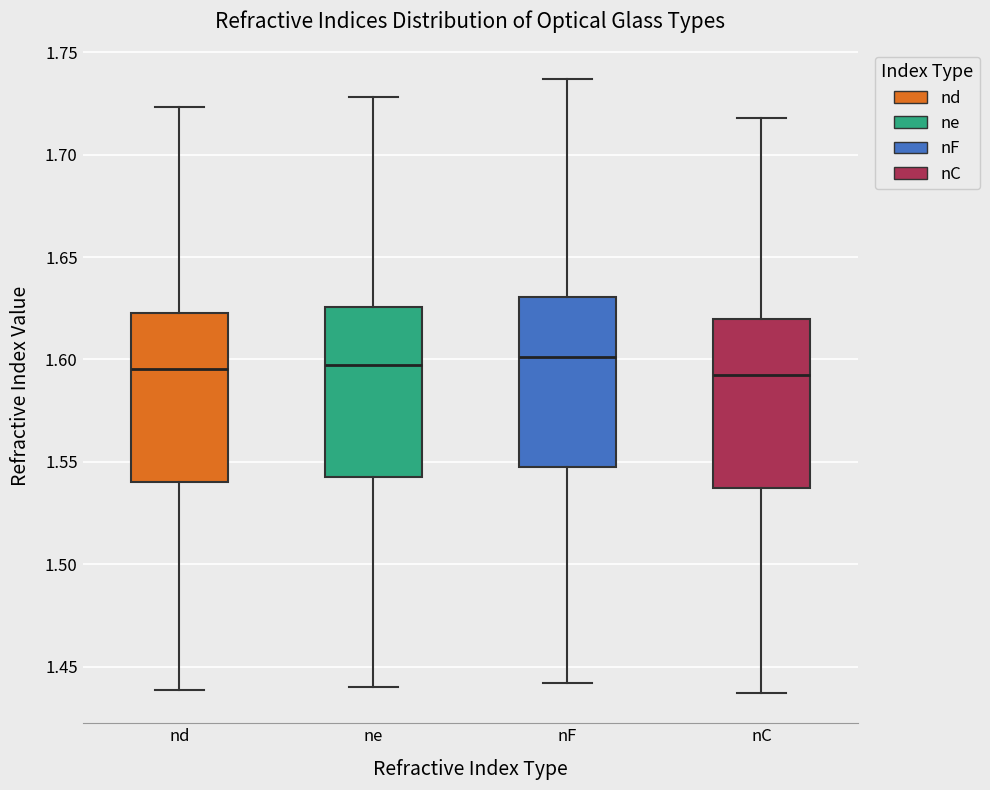

Reading left to right, transcribe this box plot: for each box, give where its median line is, the range the box spans, and where its two whiskers end, as read against the y-axis. The values are not printed on the chart, so give them approximately, as read against the axis.

nd: median 1.595, box 1.540 to 1.625, whiskers 1.440 to 1.725
ne: median 1.595, box 1.545 to 1.625, whiskers 1.440 to 1.730
nF: median 1.600, box 1.550 to 1.630, whiskers 1.440 to 1.735
nC: median 1.595, box 1.535 to 1.620, whiskers 1.435 to 1.720